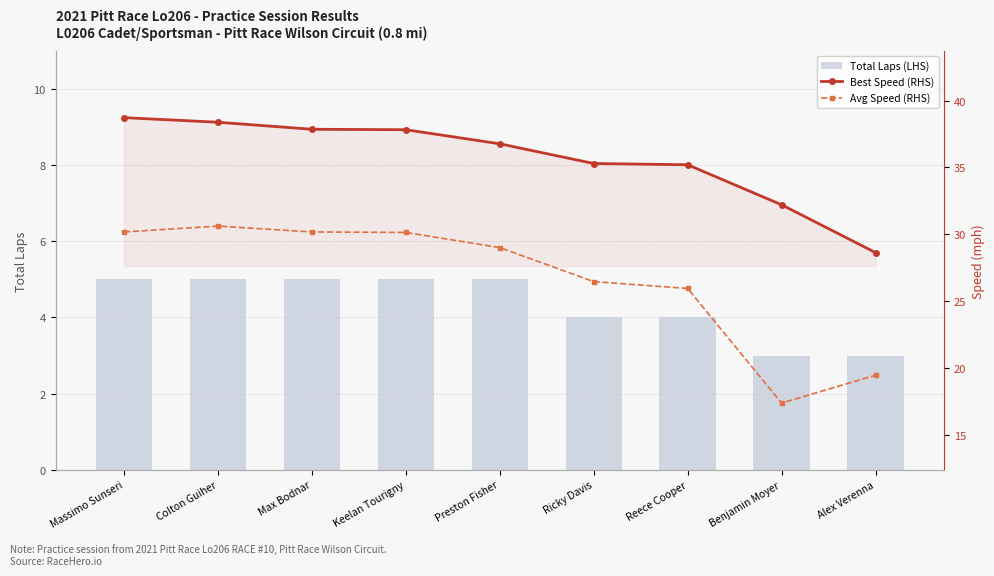

The value of Total Laps (LHS) at Ricky Davis is 4.0. True or false?

True